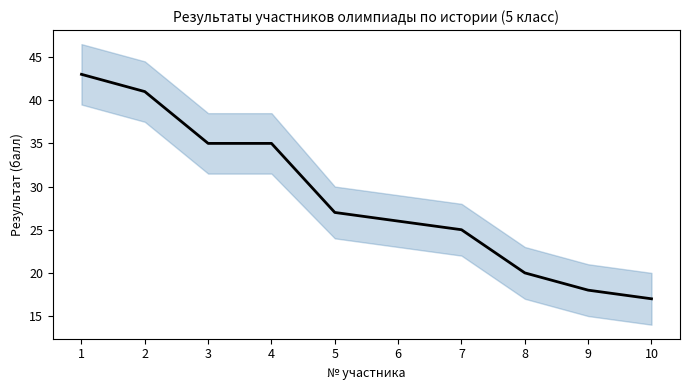

Which has a higher value, 5 or 2?

2